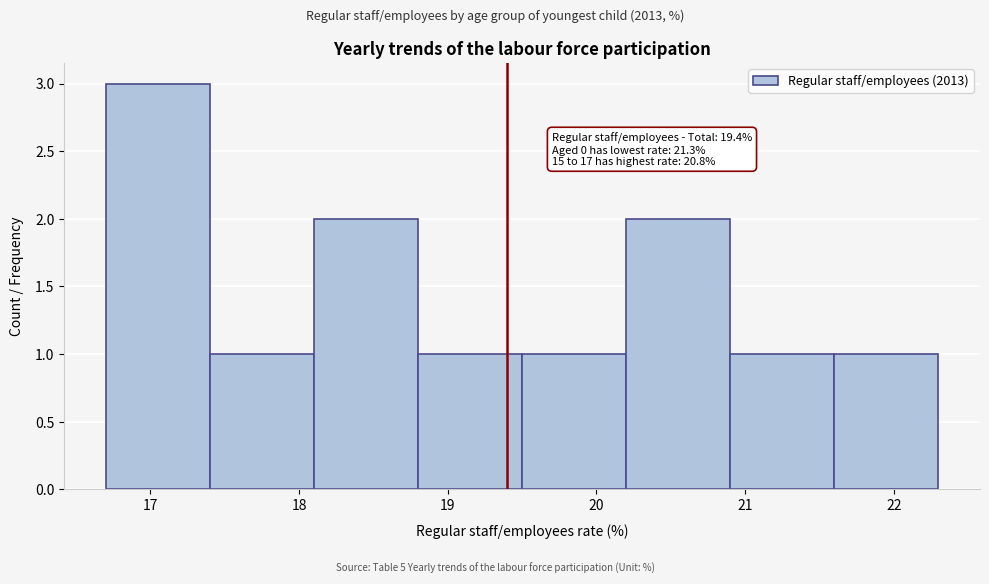

Which range on the x-axis has the tallest bar?

16.7 to 17.4